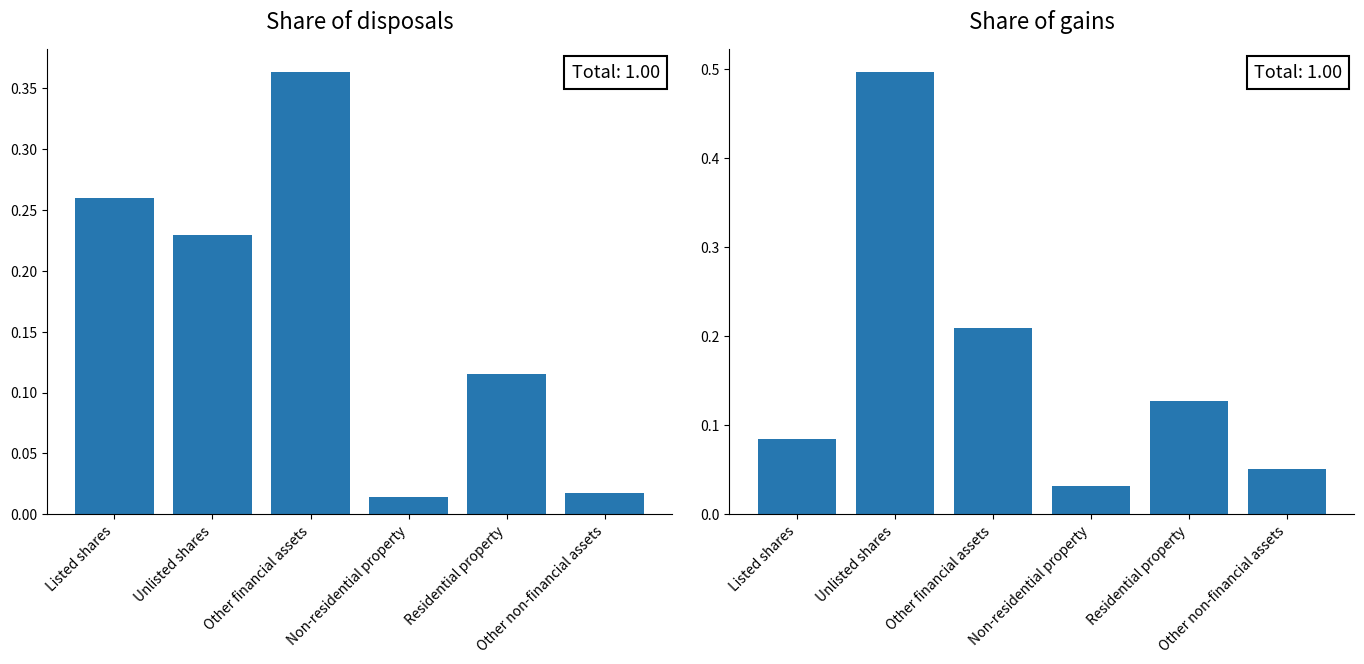

Are the bars grouped side by side (vs. stacked)?

Yes